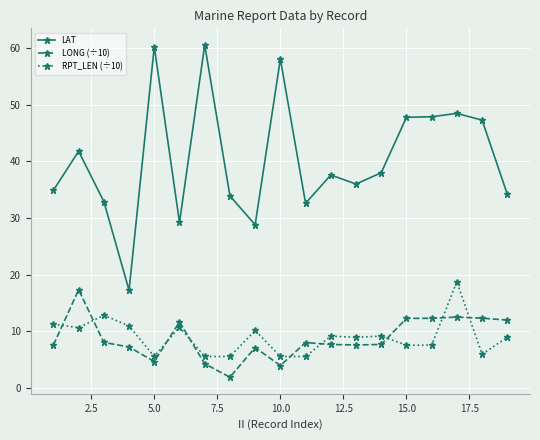

What is the difference between the maximum and minimum values in the LAT series?

43.4